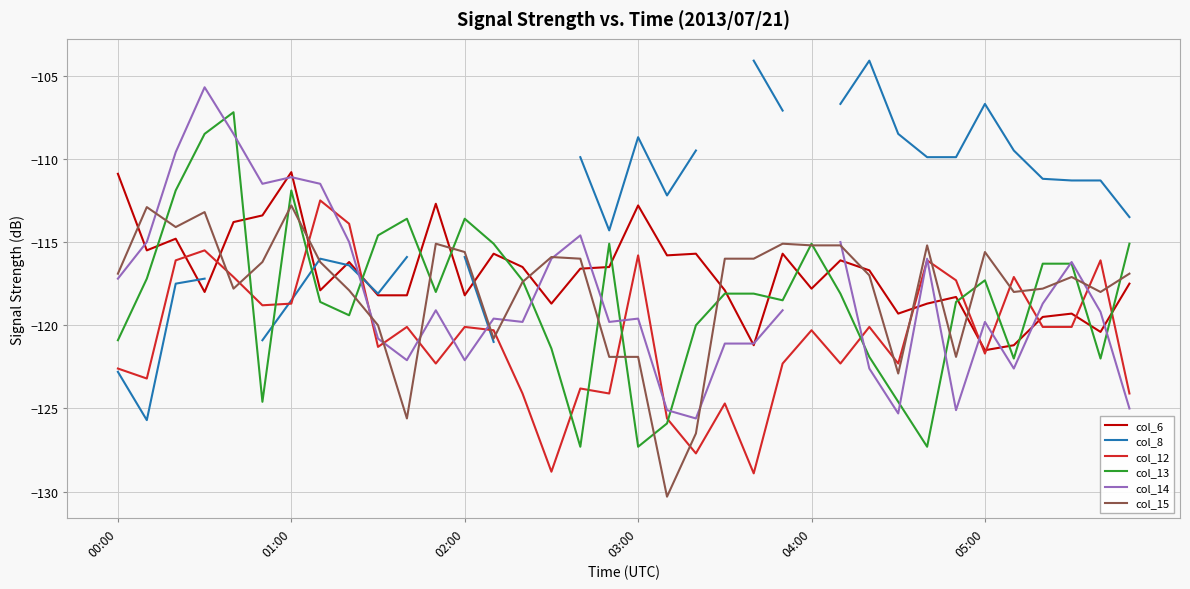

In col_15, how many points are higher than both neighbors (excluding endpoints)?

9